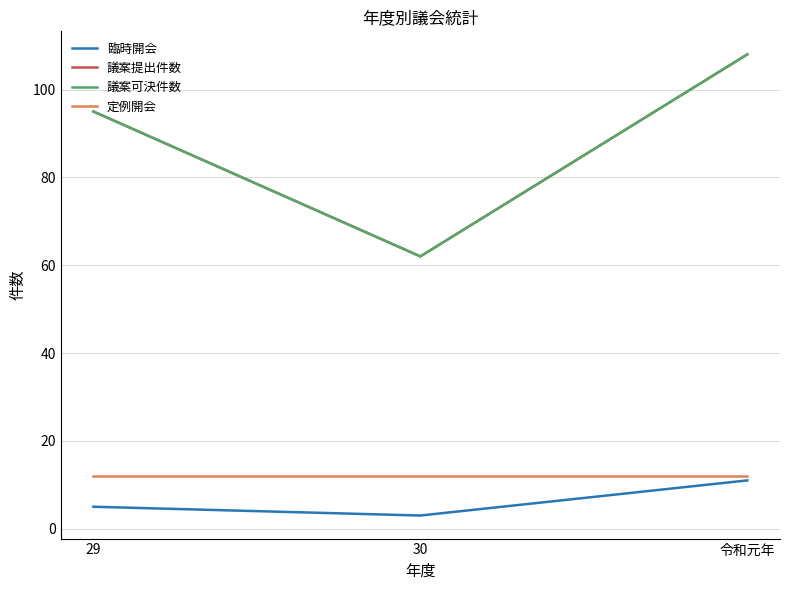

Does the chart display data point markers on the line(s)?

No